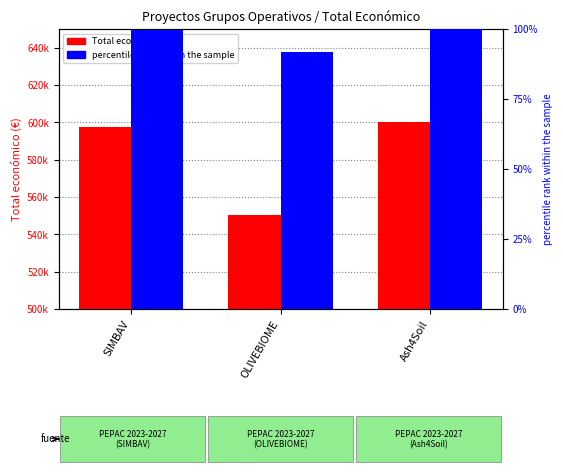

List the labels in order of percentile rank within the sample value, smallest first.

OLIVEBIOME, SIMBAV, Ash4Soil